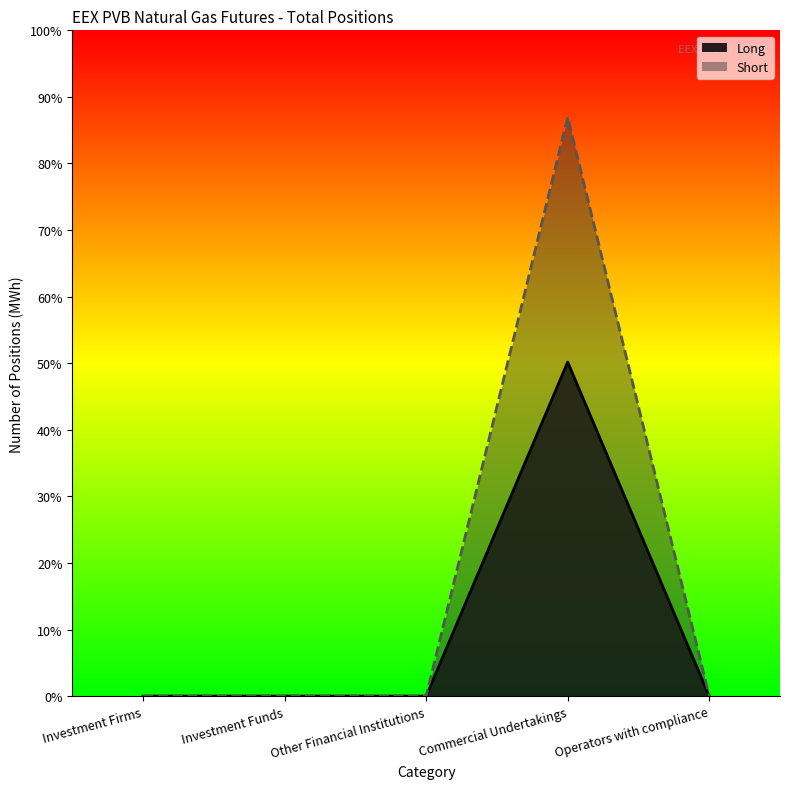

True or false: Short and Long cross at least once.

False